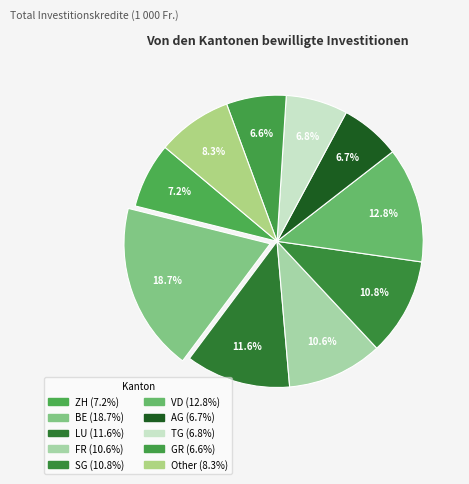

Does VD account for over 50% of the chart?

No